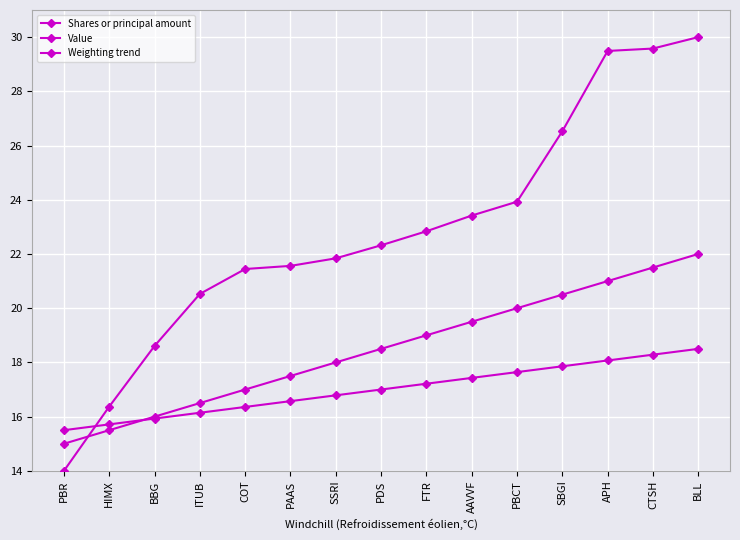

True or false: Shares or principal amount has more than 2 interior local peaks.

False